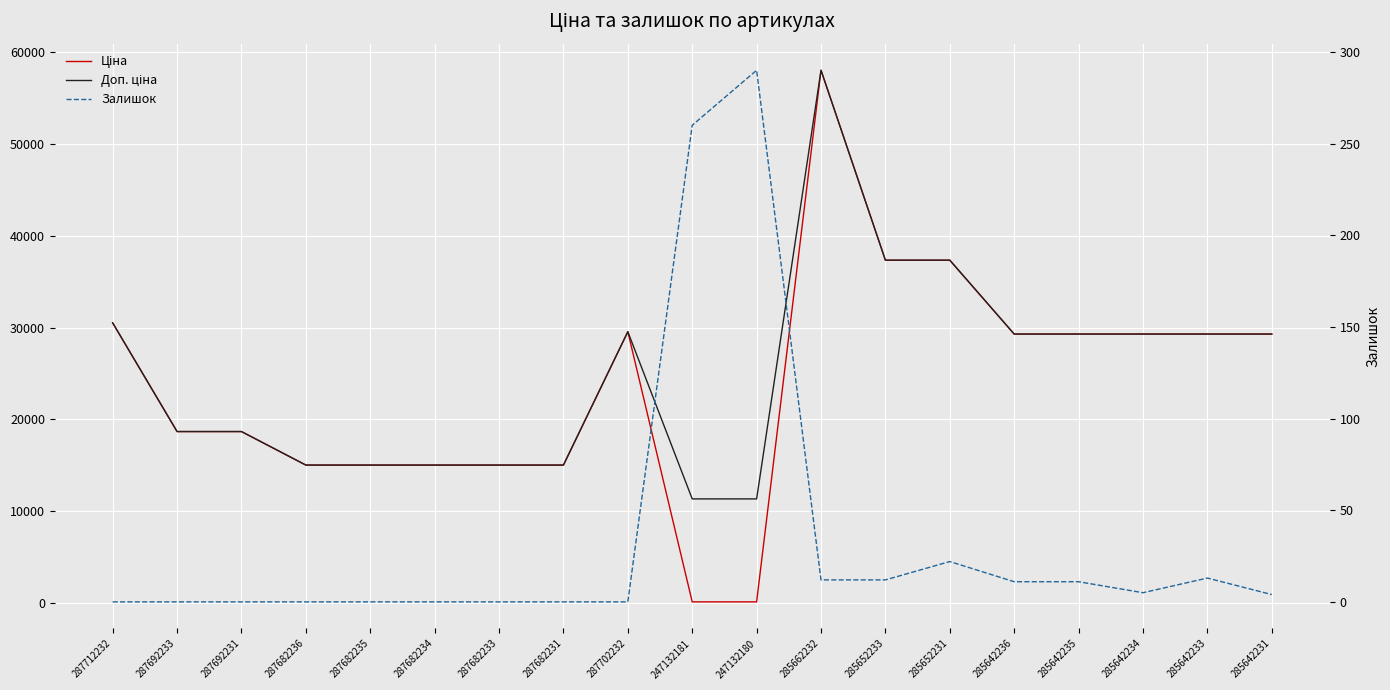

What is the highest value of the Ціна series?

58037.0